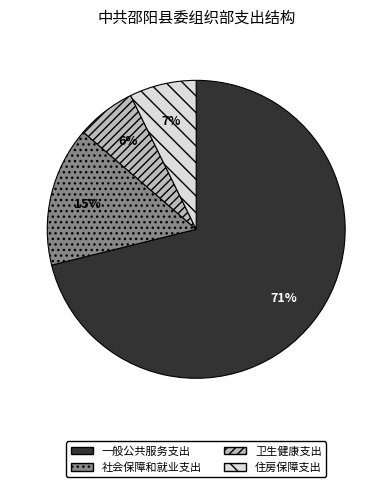

Between 住房保障支出 and 卫生健康支出, which is larger?

住房保障支出